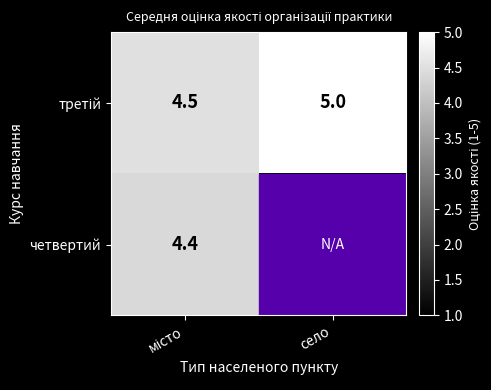

What is the spread (max minus min) of values at місто?

0.1